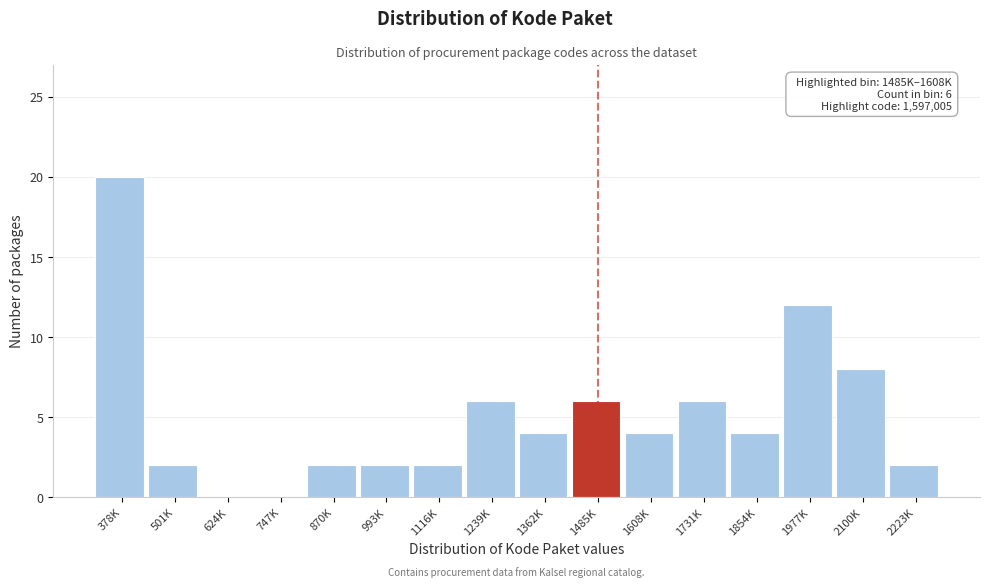

Reading right to left, what are all the values shown in this chart?

2223K=2	2100K=8	1977K=12	1854K=4	1731K=6	1608K=4	1485K=6	1362K=4	1239K=6	1116K=2	993K=2	870K=2	747K=0	624K=0	501K=2	378K=20